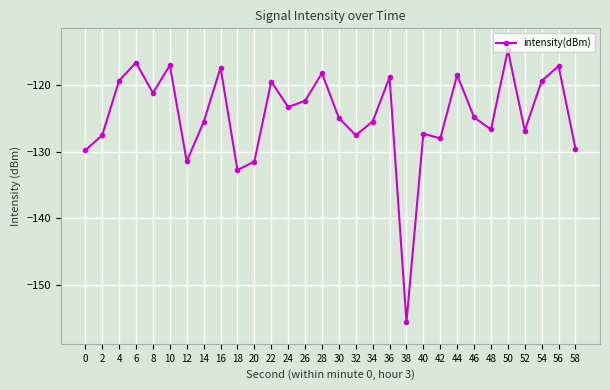

What is the difference between the maximum and minimum values?

40.8